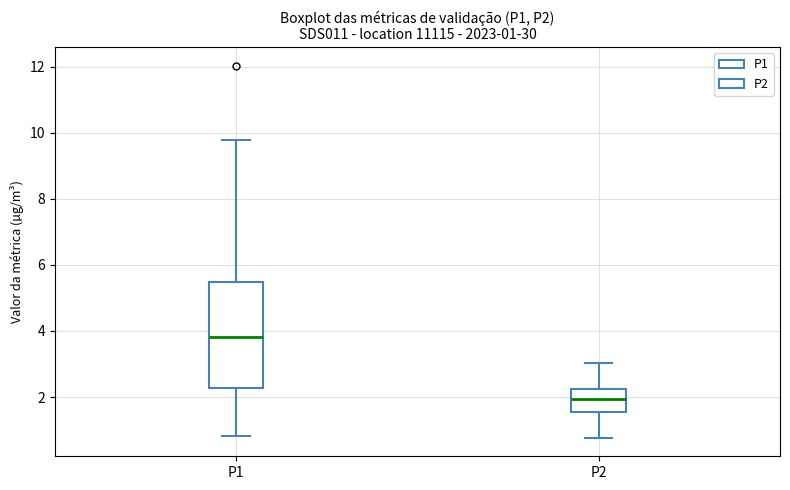

Which box is the tallest, from its lower edge to its upper edge?

P1